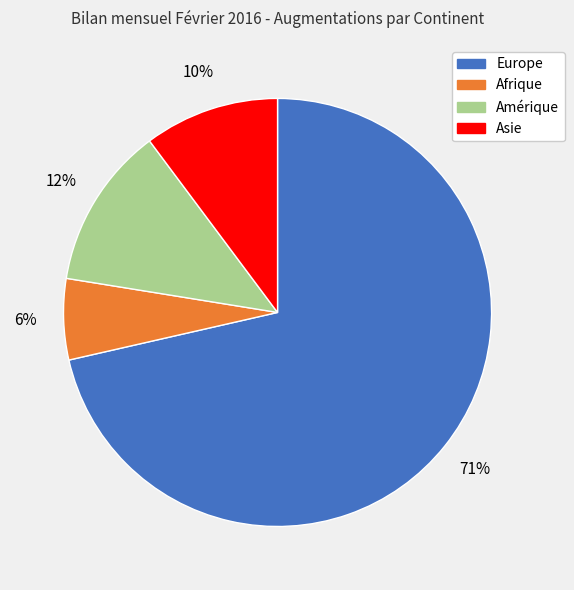

How many segments does this pie chart have?

4